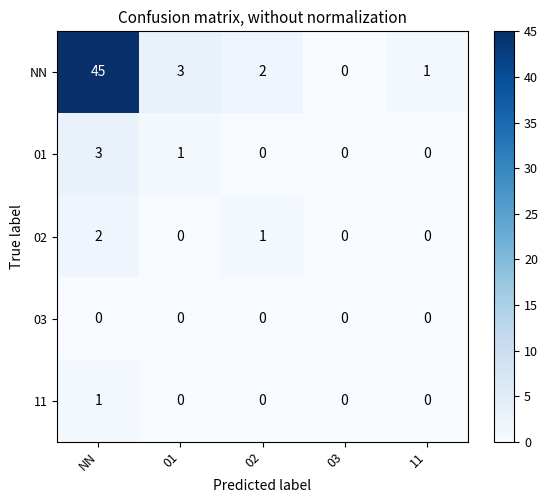

Reading left to right, what are all the values shown in this chart?

NN: NN=45	01=3	02=2	03=0	11=1
01: NN=3	01=1	02=0	03=0	11=0
02: NN=2	01=0	02=1	03=0	11=0
03: NN=0	01=0	02=0	03=0	11=0
11: NN=1	01=0	02=0	03=0	11=0